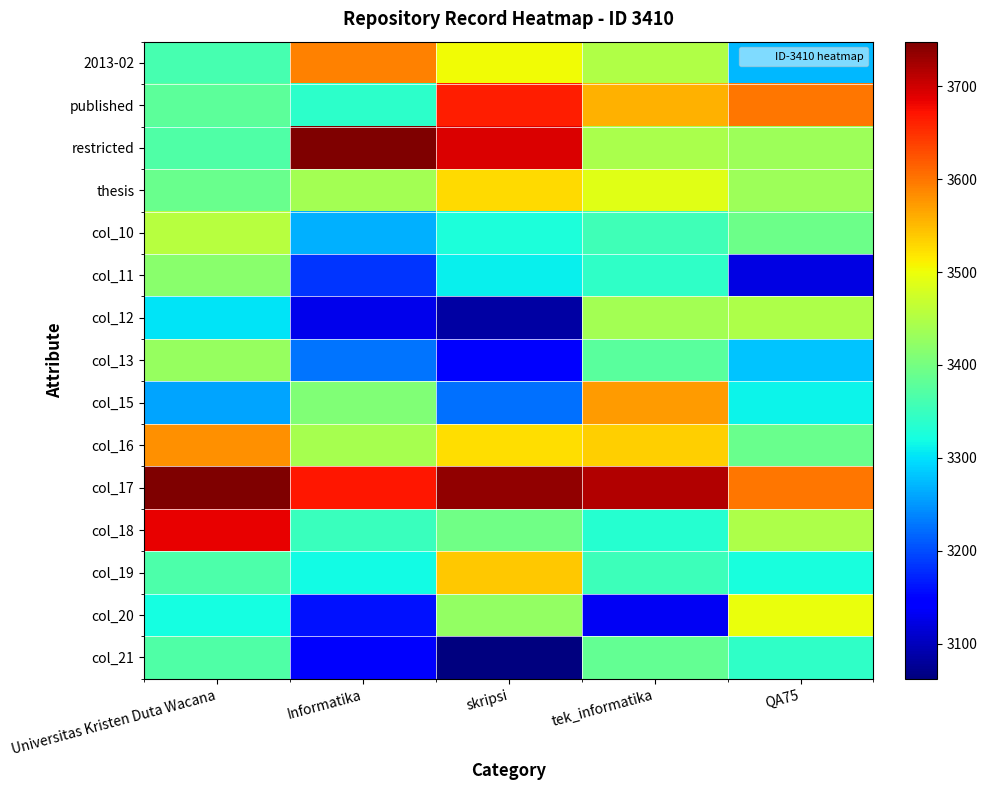

Between tek_informatika and QA75, which is larger?

tek_informatika